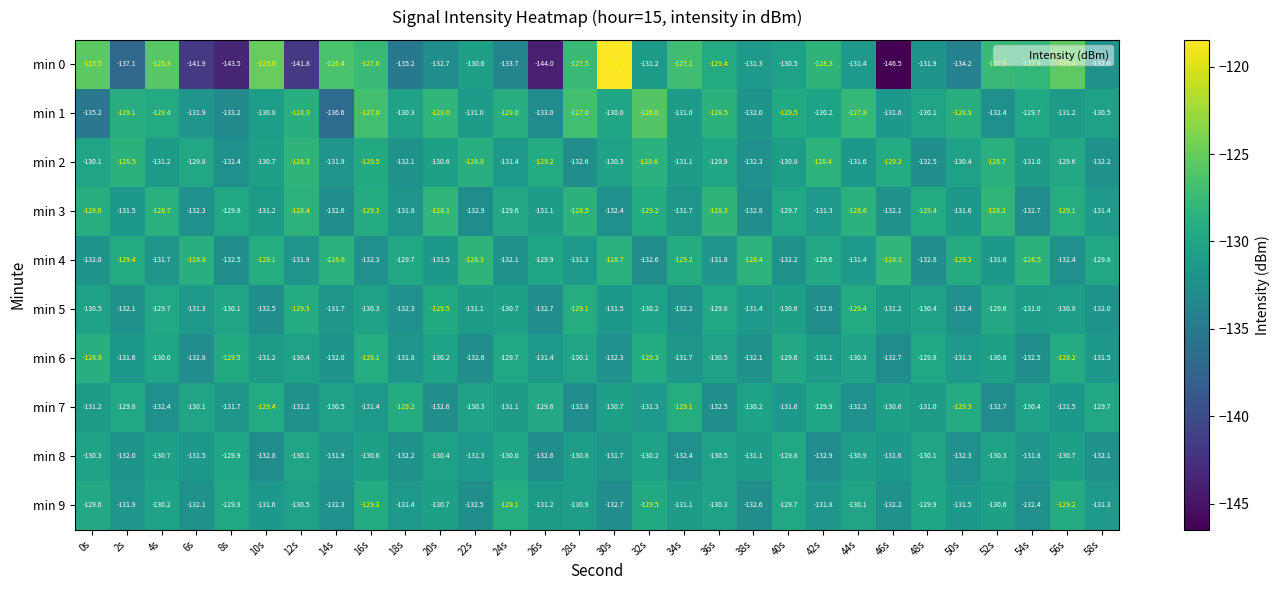

At which category is the sum across all series the highest?

16s